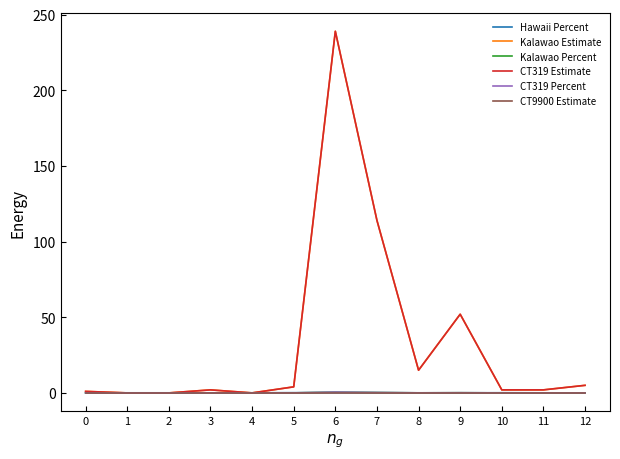

True or false: CT9900 Estimate has a value of 0.0 at 9.

True